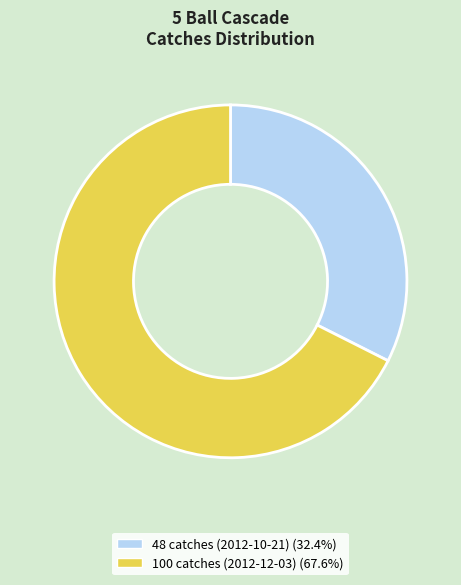

Which category has the biggest portion of the pie?

100 catches (2012-12-03)